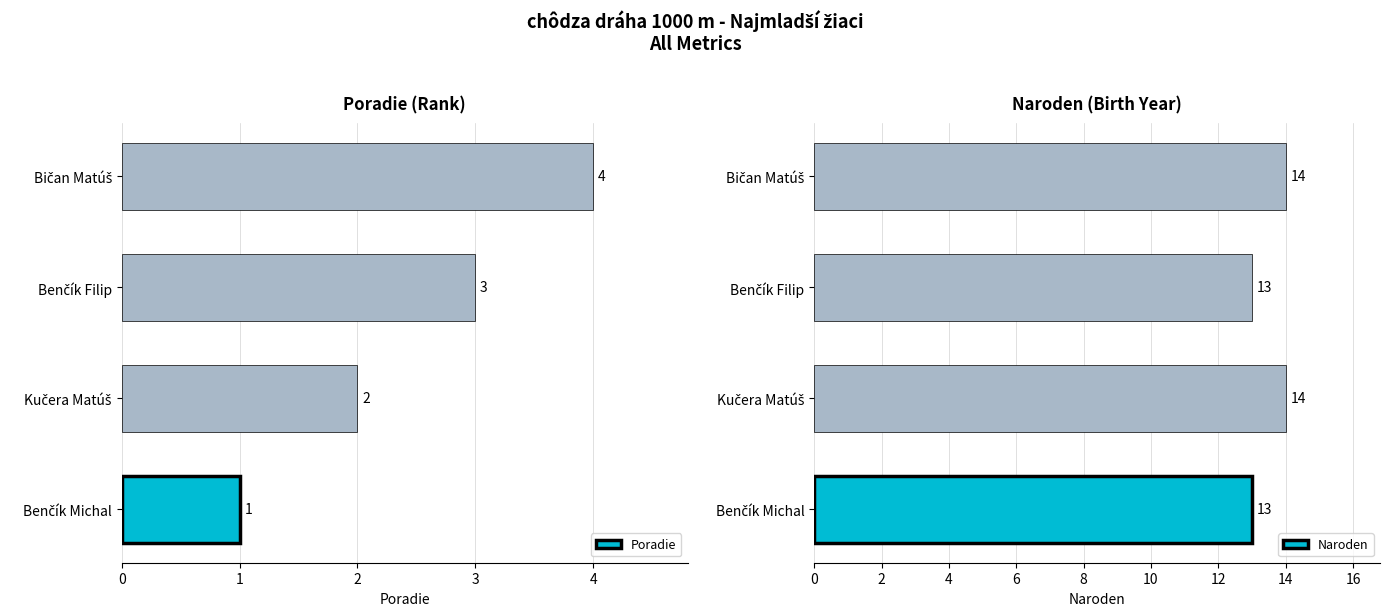

Is the value of Naroden at 1 greater than the value of Poradie at 3?

Yes